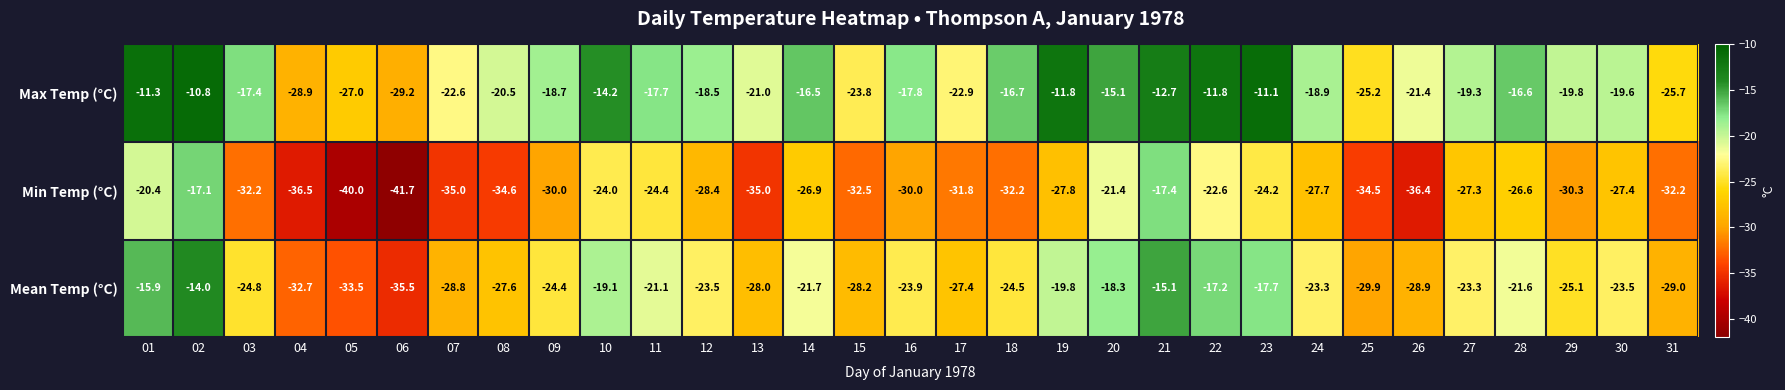

What is the difference between the Mean Temp (°C) values at 10 and 18?

5.4